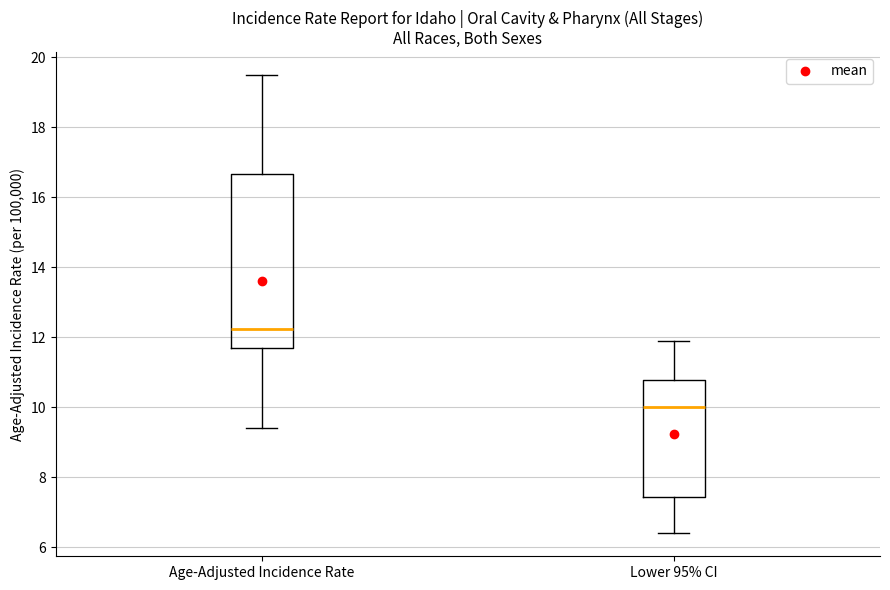

Where is the upper edge of the box for Age-Adjusted Incidence Rate on the y-axis? The values are not printed on the chart, so give them approximately, as read against the axis.

16.6